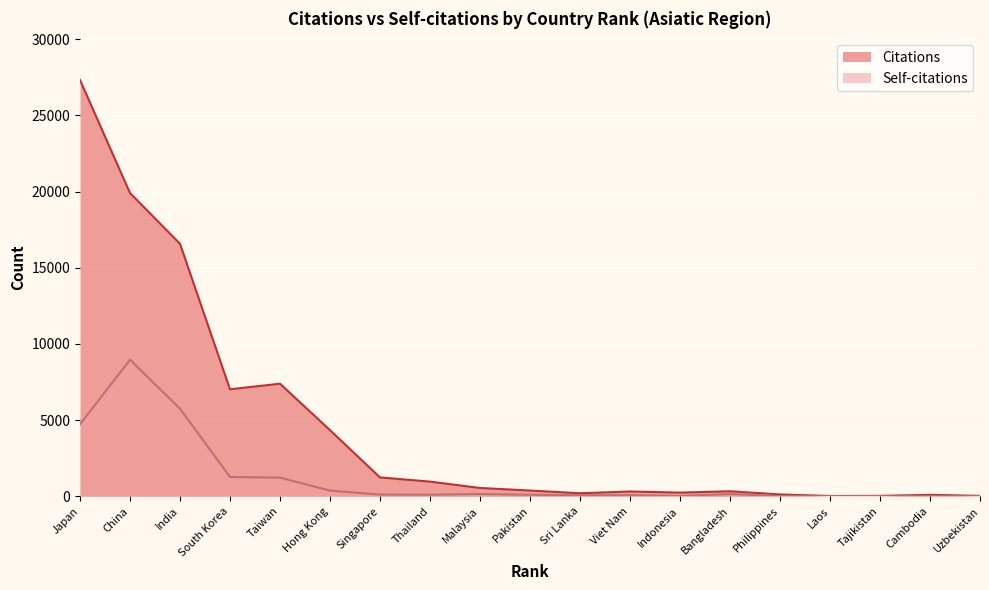

True or false: Citations and Self-citations intersect in this chart.

False